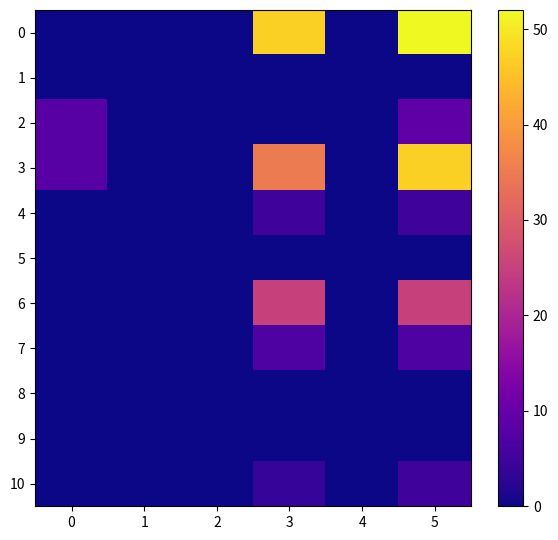

At which category is the sum across all series the highest?

5